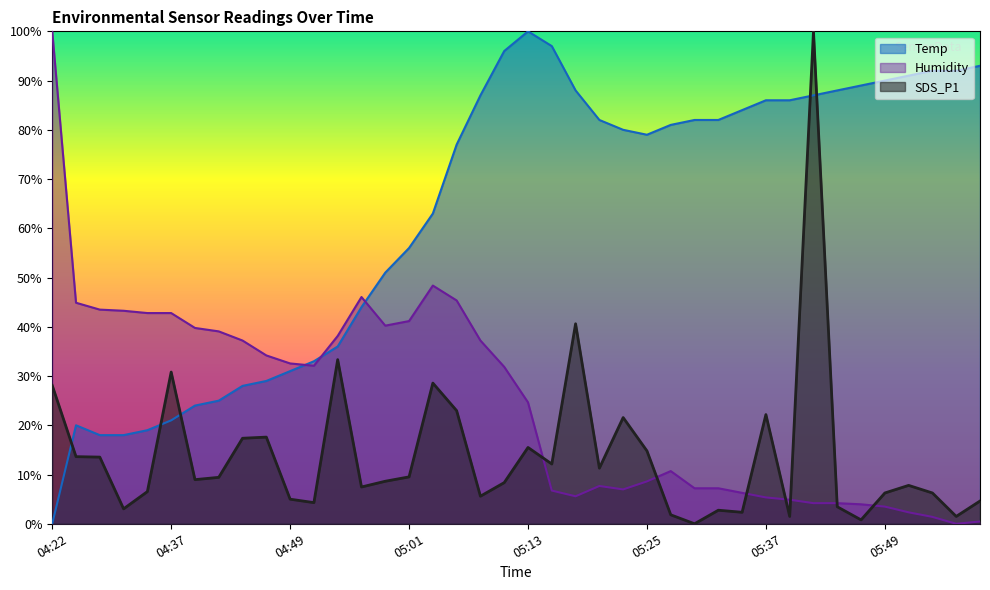

Reading left to right, transcribe all the data shown in this chart.

Temp: 04:22=0.0	04:27=20.0	04:29=18.0	04:32=18.0	04:34=19.0	04:37=21.0	04:39=24.0	04:41=25.0	04:44=28.0	04:46=29.0	04:49=31.0	04:51=33.0	04:54=36.0	04:56=44.0	04:58=51.0	05:01=56.0	05:03=63.0	05:06=77.0	05:08=87.0	05:11=96.0	05:13=100.0	05:15=97.0	05:18=88.0	05:20=82.0	05:23=80.0	05:25=79.0	05:28=81.0	05:30=82.0	05:32=82.0	05:35=84.0	05:37=86.0	05:40=86.0	05:42=87.0	05:45=88.0	05:47=89.0	05:49=90.0	05:52=91.0	05:54=92.0	05:57=92.0	05:59=93.0
Humidity: 04:22=100.0	04:27=44.9	04:29=43.5	04:32=43.3	04:34=42.8	04:37=42.8	04:39=39.8	04:41=39.1	04:44=37.2	04:46=34.2	04:49=32.6	04:51=32.1	04:54=38.1	04:56=46.0	04:58=40.2	05:01=41.2	05:03=48.4	05:06=45.3	05:08=37.2	05:11=31.9	05:13=24.7	05:15=6.7	05:18=5.6	05:20=7.7	05:23=7.0	05:25=8.6	05:28=10.7	05:30=7.2	05:32=7.2	05:35=6.3	05:37=5.3	05:40=4.9	05:42=4.2	05:45=4.2	05:47=4.0	05:49=3.5	05:52=2.3	05:54=1.4	05:57=0.0	05:59=0.5
SDS_P1: 04:22=28.1	04:27=13.6	04:29=13.5	04:32=3.0	04:34=6.5	04:37=30.8	04:39=9.0	04:41=9.4	04:44=17.4	04:46=17.6	04:49=5.0	04:51=4.3	04:54=33.3	04:56=7.5	04:58=8.6	05:01=9.5	05:03=28.6	05:06=23.0	05:08=5.6	05:11=8.4	05:13=15.5	05:15=12.1	05:18=40.6	05:20=11.3	05:23=21.6	05:25=14.8	05:28=1.8	05:30=0.0	05:32=2.8	05:35=2.3	05:37=22.2	05:40=1.5	05:42=100.0	05:45=3.5	05:47=0.8	05:49=6.3	05:52=7.8	05:54=6.3	05:57=1.5	05:59=4.6